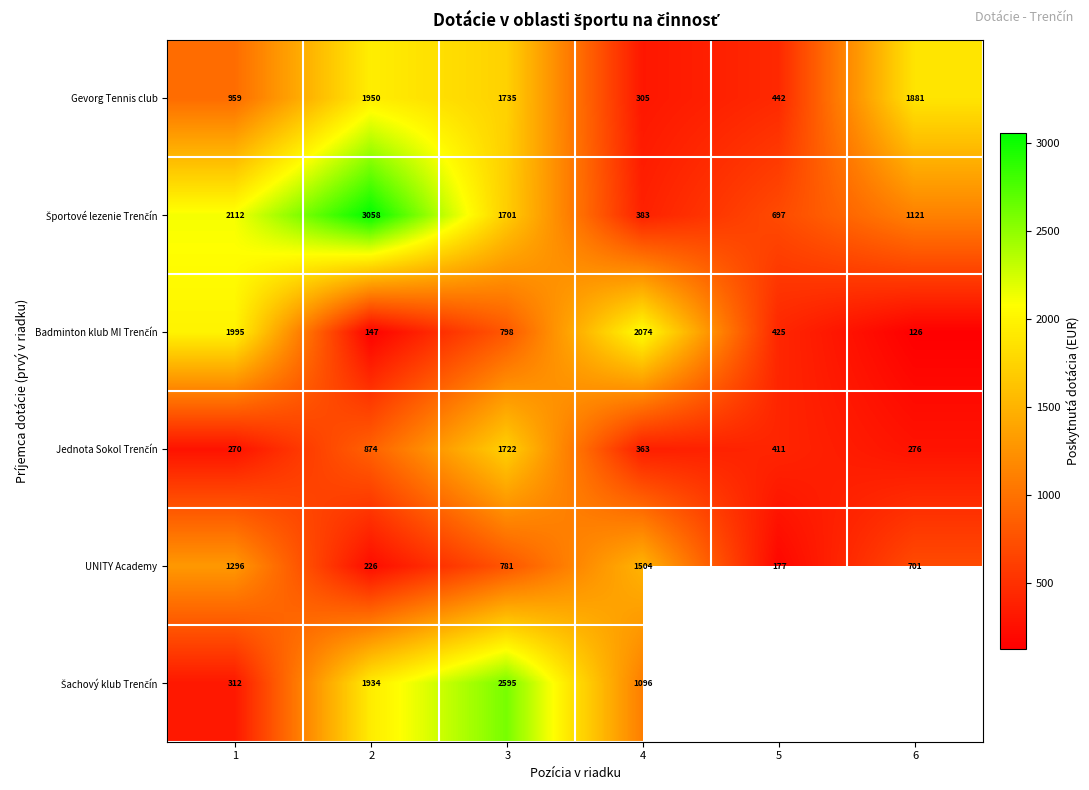

What is the sum of the UNITY Academy values at 2 and 4?

1730